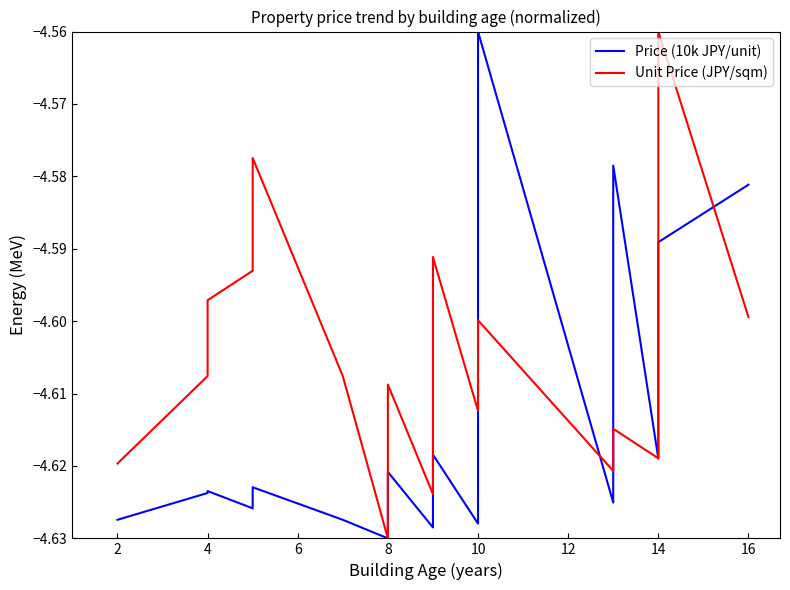

Reading left to right, extract all data points from this chart.

Price (10k JPY/unit): -4.6	-4.6	-4.6	-4.6	-4.6	-4.6	-4.6	-4.6	-4.6	-4.6	-4.6	-4.6	-4.6	-4.6	-4.6	-4.6	-4.6	-4.6	-4.6	-4.6
Unit Price (JPY/sqm): -4.6	-4.6	-4.6	-4.6	-4.6	-4.6	-4.6	-4.6	-4.6	-4.6	-4.6	-4.6	-4.6	-4.6	-4.6	-4.6	-4.6	-4.6	-4.6	-4.6